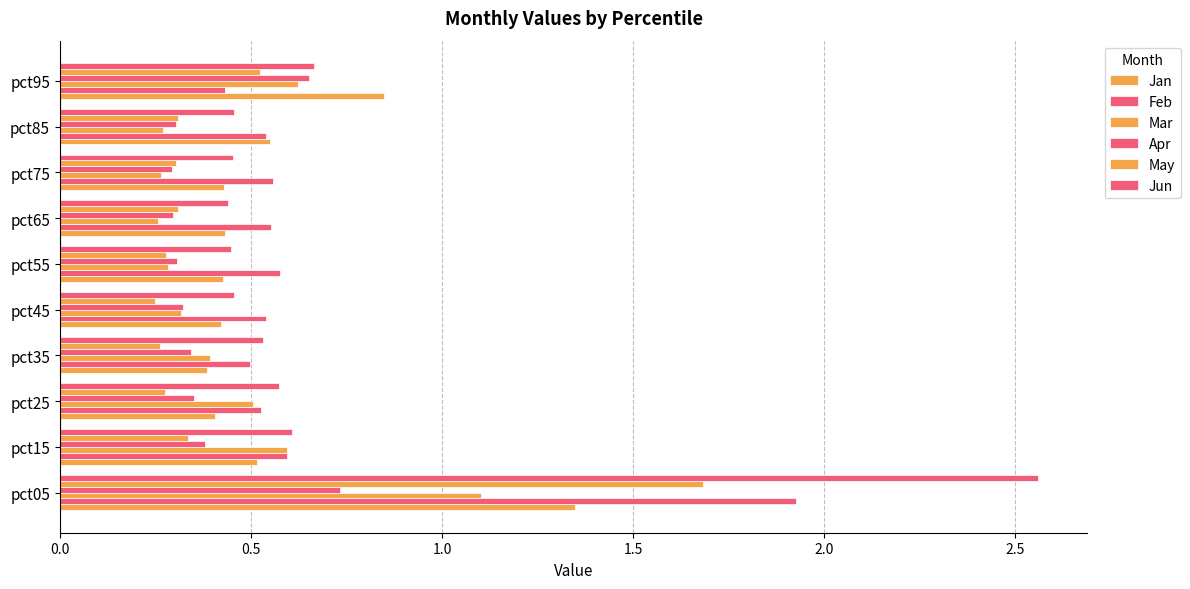

Count the number of categories in the chart.

10